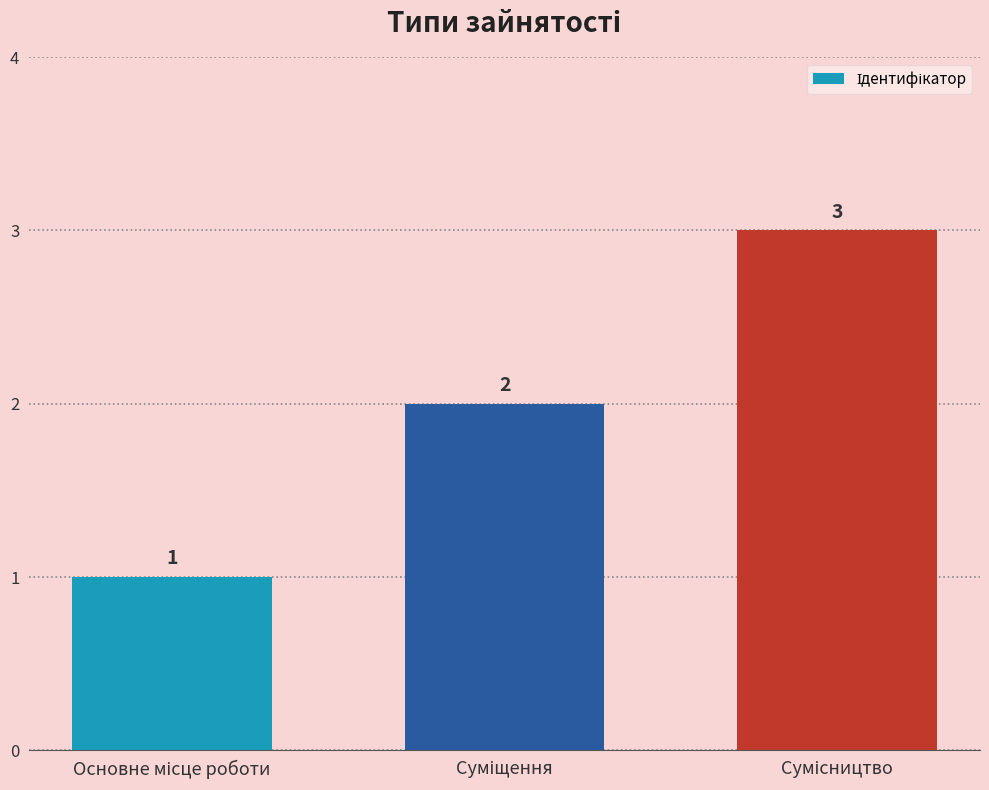

What is the value of the 3rd bar from the left?

3